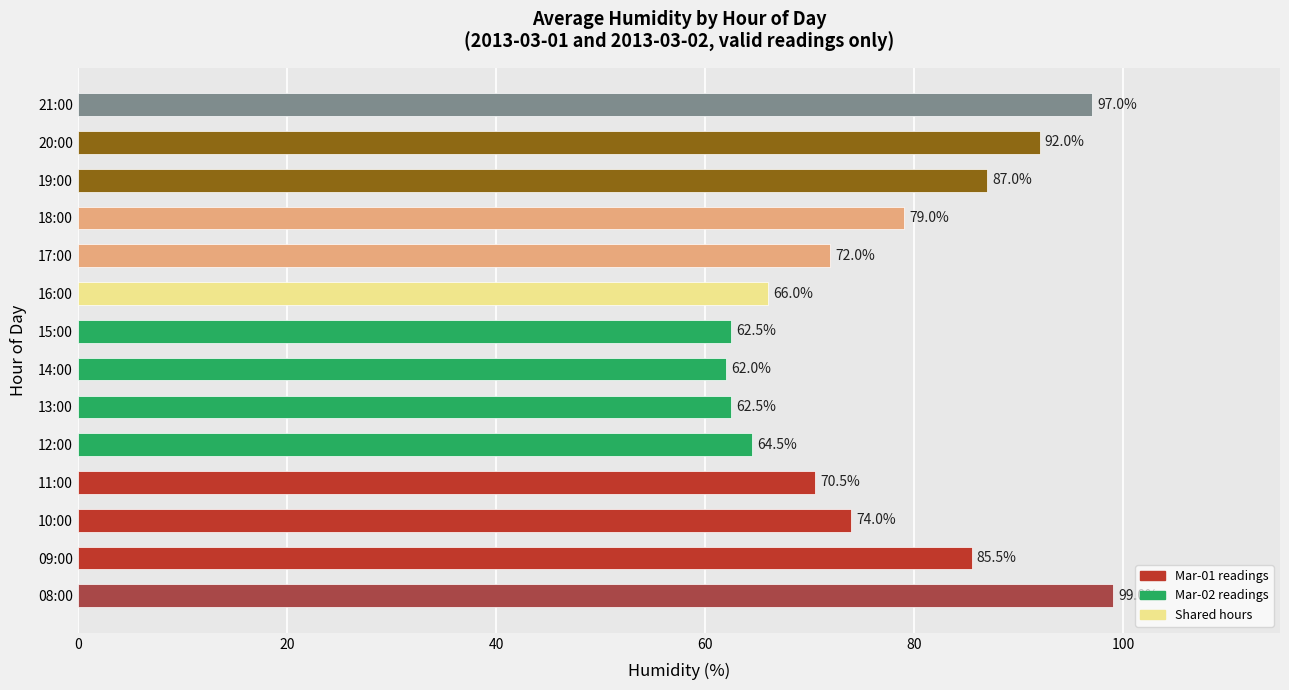

Read the value at 08:00.

99.0